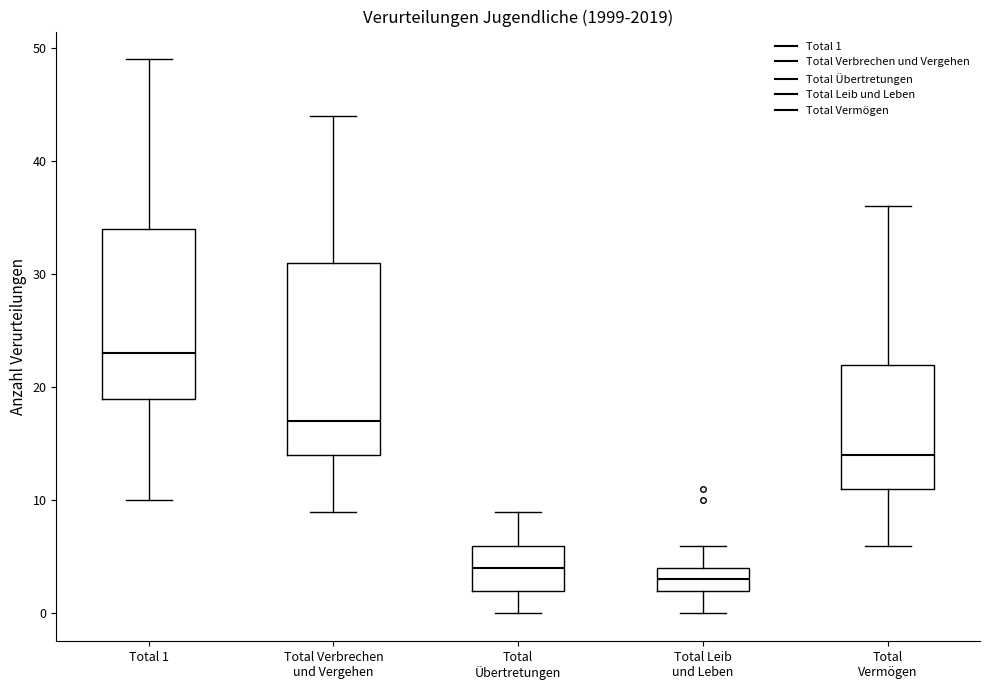

Reading left to right, transcribe this box plot: for each box, give where its median line is, the range the box spans, and where its two whiskers end, as read against the y-axis. The values are not printed on the chart, so give them approximately, as read against the axis.

Total 1: median 23, box 19 to 34, whiskers 10 to 49
Total Verbrechen und Vergehen: median 17, box 14 to 31, whiskers 9 to 44
Total Übertretungen: median 4, box 2 to 6, whiskers 0 to 9
Total Leib und Leben: median 3, box 2 to 4, whiskers 0 to 6
Total Vermögen: median 14, box 11 to 22, whiskers 6 to 36